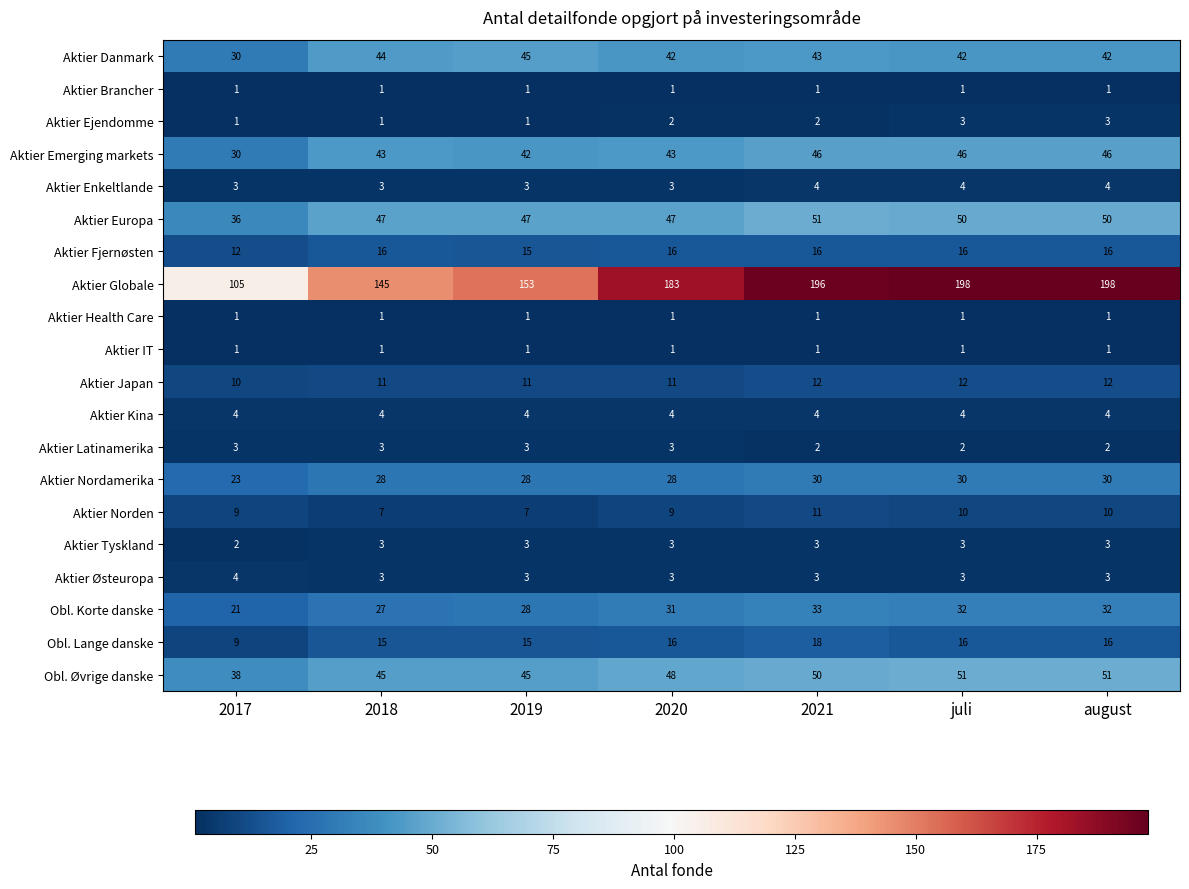

What is the sum of all Aktier Tyskland values?

20